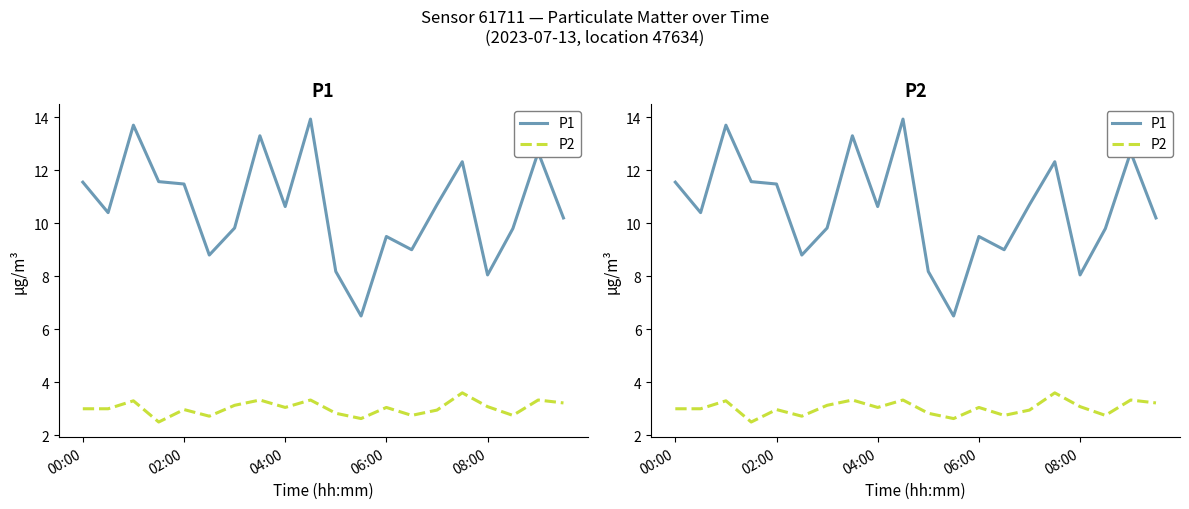

Count the number of categories in the chart.

20